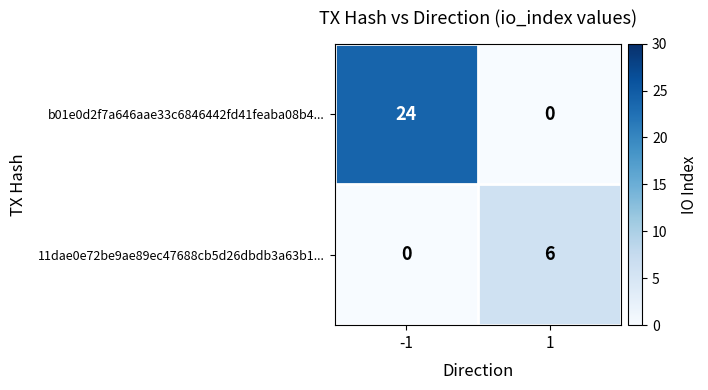

Rank the series at -1 from lowest to highest value.

11dae0e72be9ae89ec47688cb5d26dbdb3a63b1..., b01e0d2f7a646aae33c6846442fd41feaba08b4...